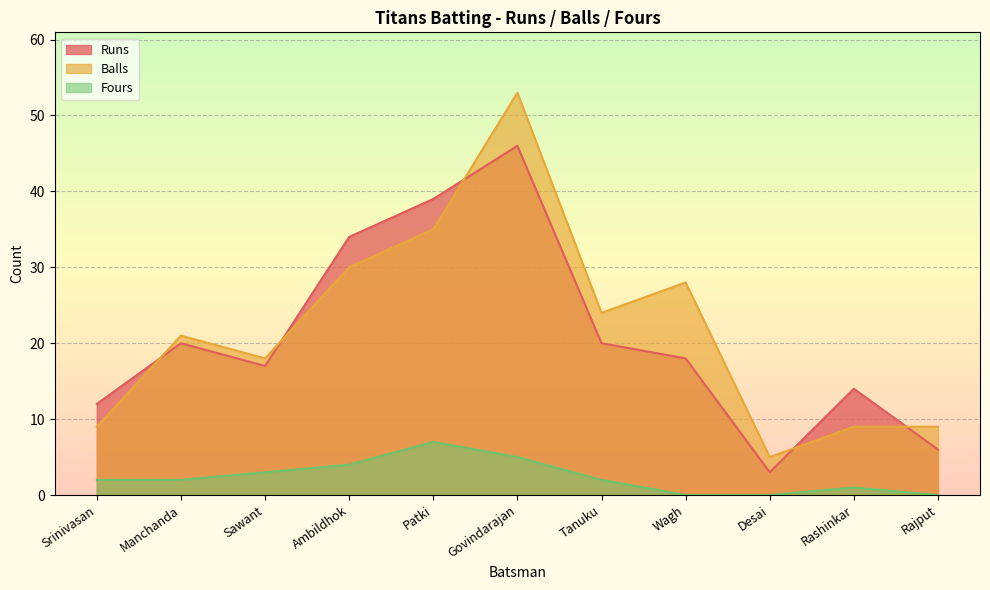

True or false: Runs has a value of 3 at Desai.

True